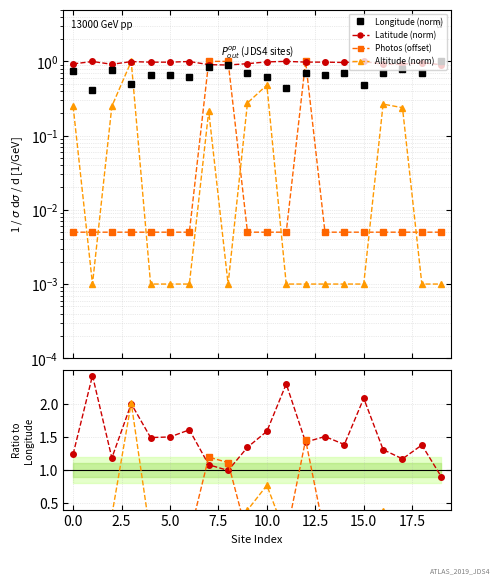

What are all the series names shown in the legend?

Longitude (norm), Latitude (norm), Photos (offset), Altitude (norm)